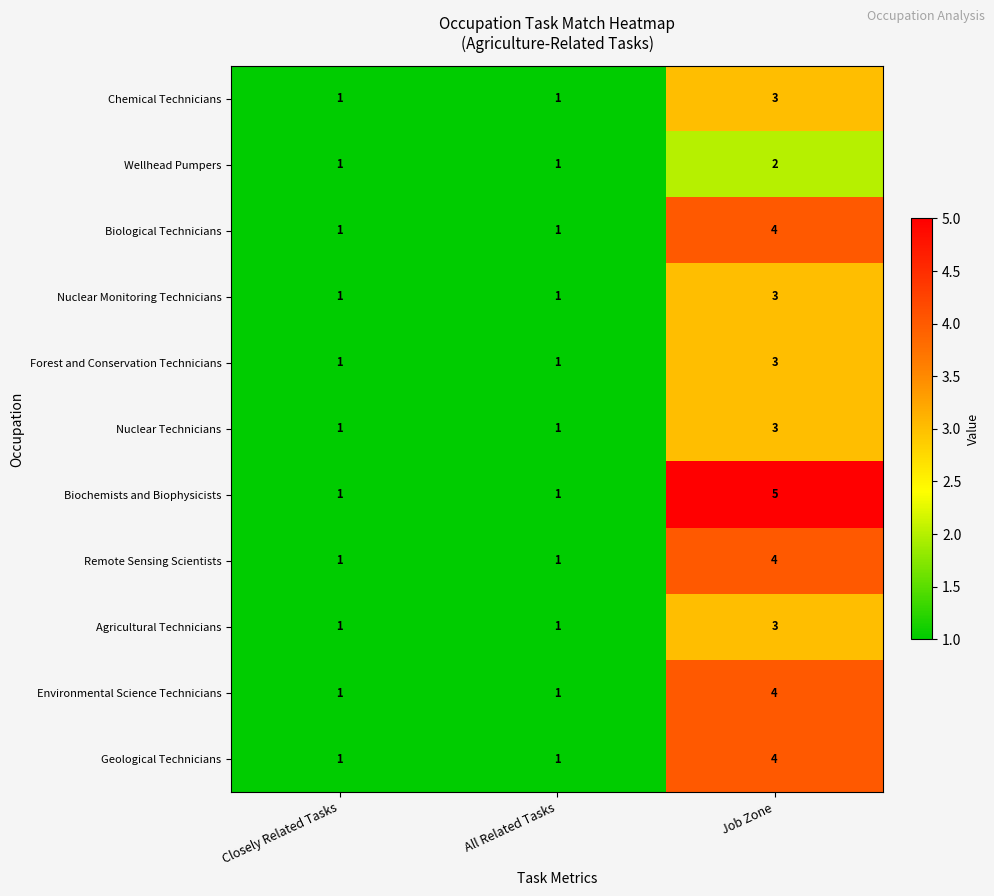

At which category does the chart reach its peak across all series?

Job Zone